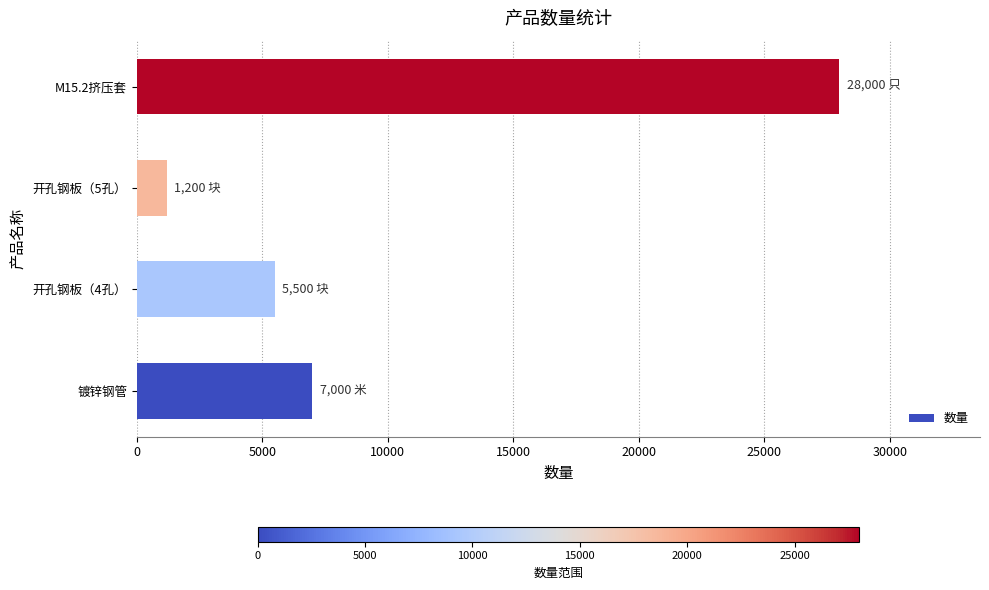

What is the greatest value displayed?

28000